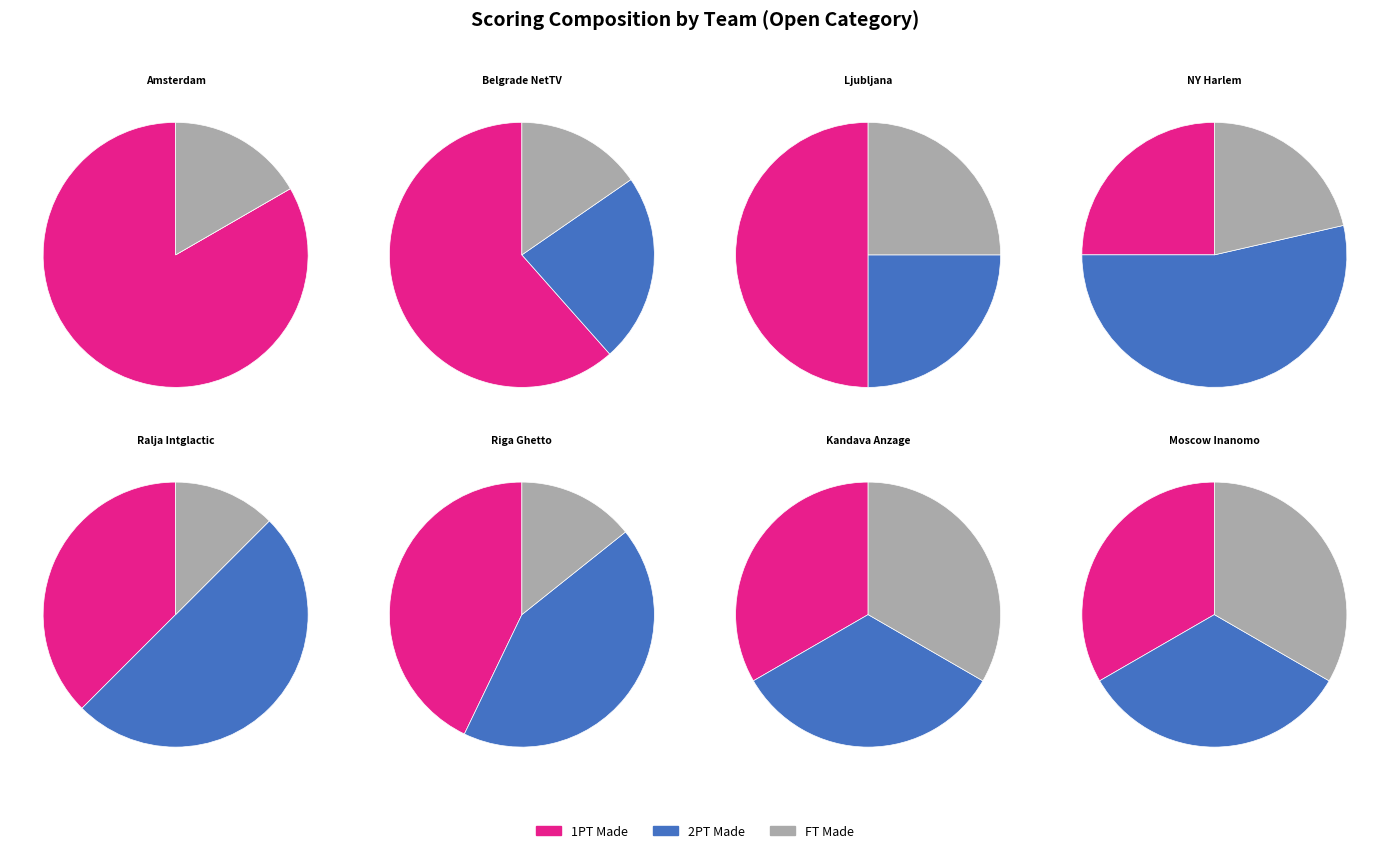

To the nearest percent, what is the difference between the largest and smallest slice percentages?

46%